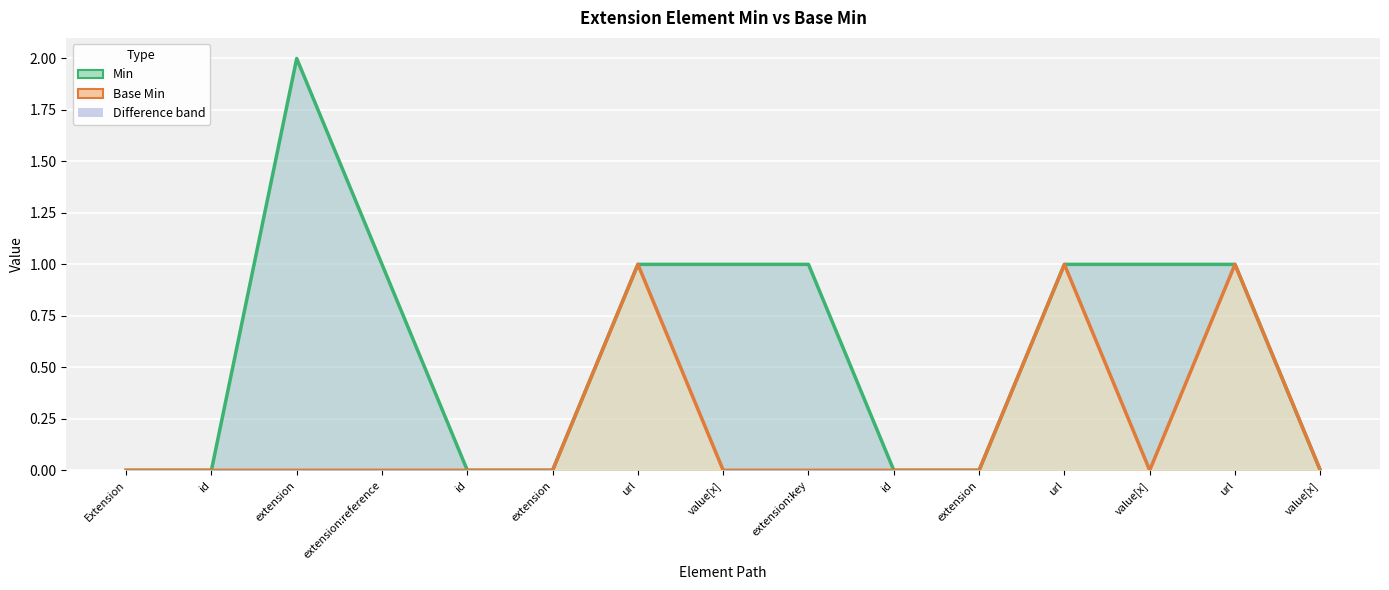

At id, list the series in order from smallest to largest.

Min, Base Min